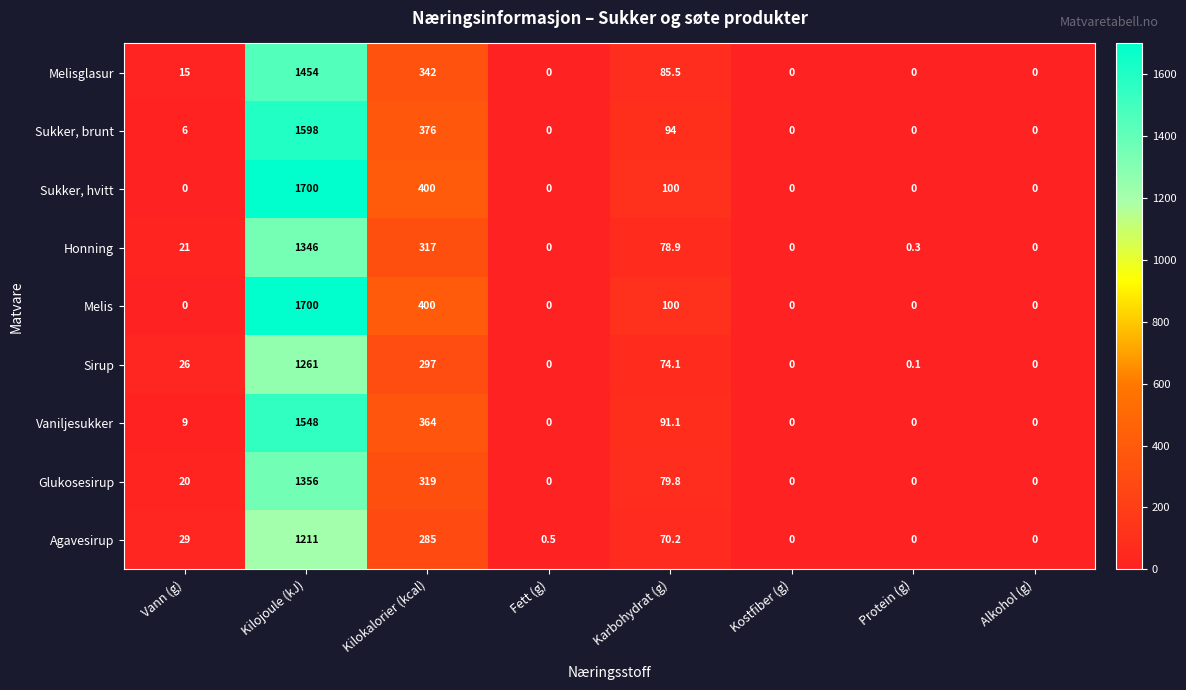

Where is Sukker, brunt nearest to the value 799?

Kilokalorier (kcal)